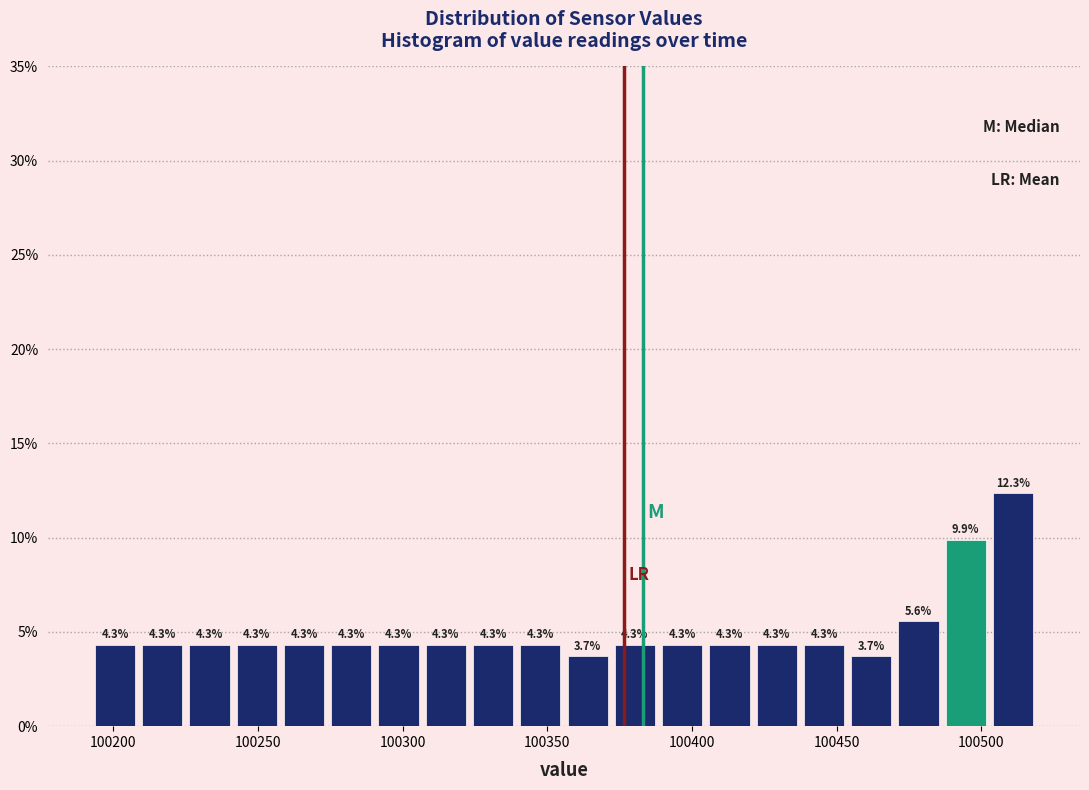

Read against the x-axis, roughly where is the centre of the tallest bar?

100510